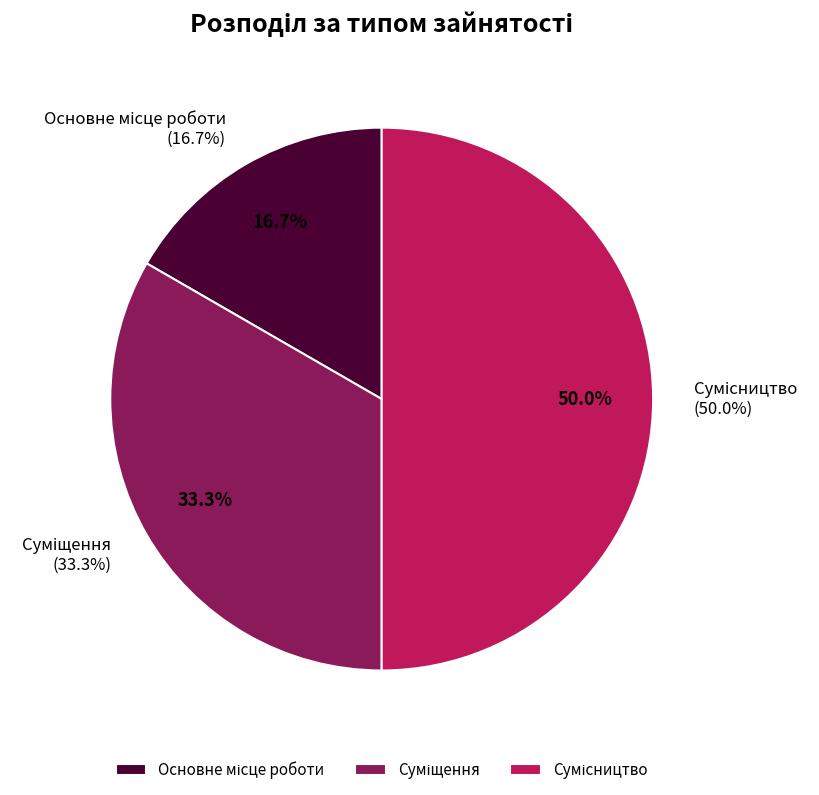

Approximately how many times larger is the value at Суміщення compared to Основне місце роботи?

2.0